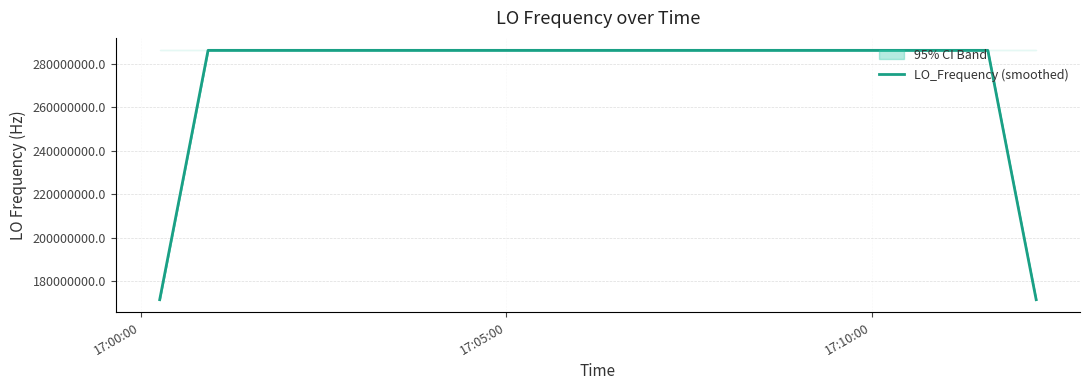

What is the lowest value of the LO_Frequency (smoothed) series?

171628196.5